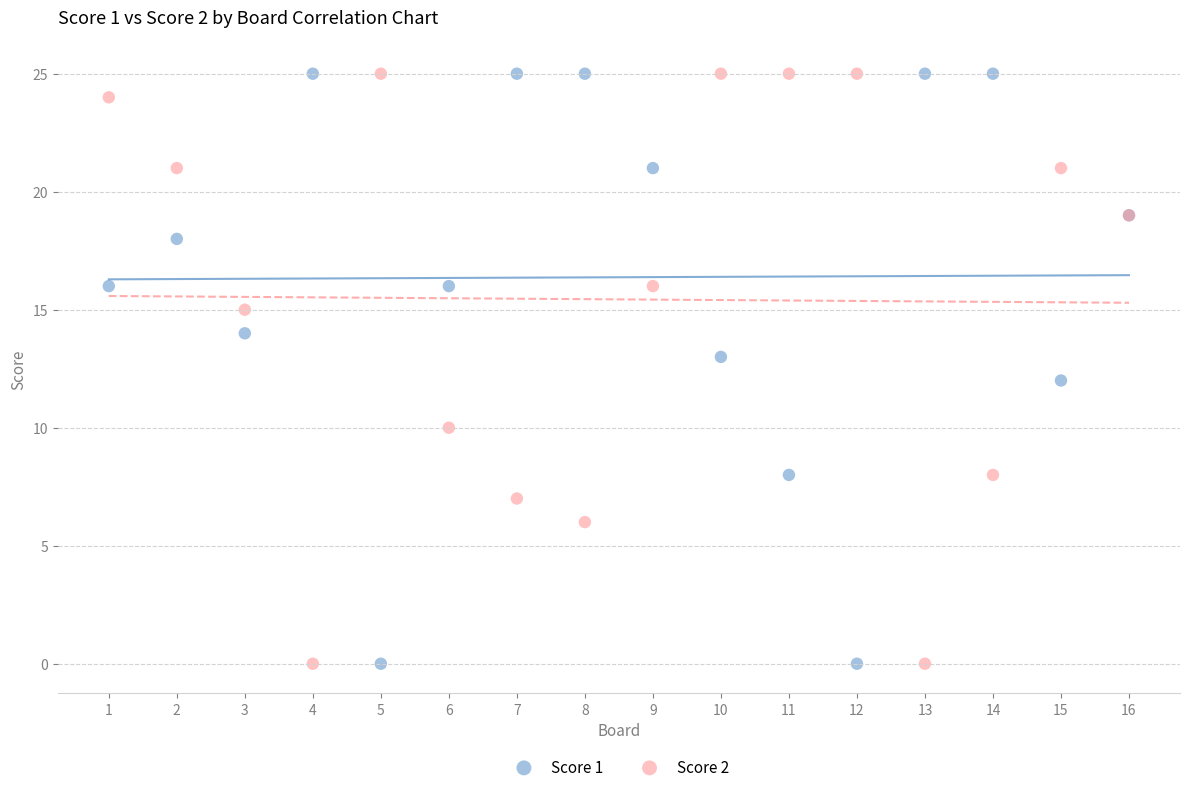

What is the X range (max minus min) for the scatter plot?

15